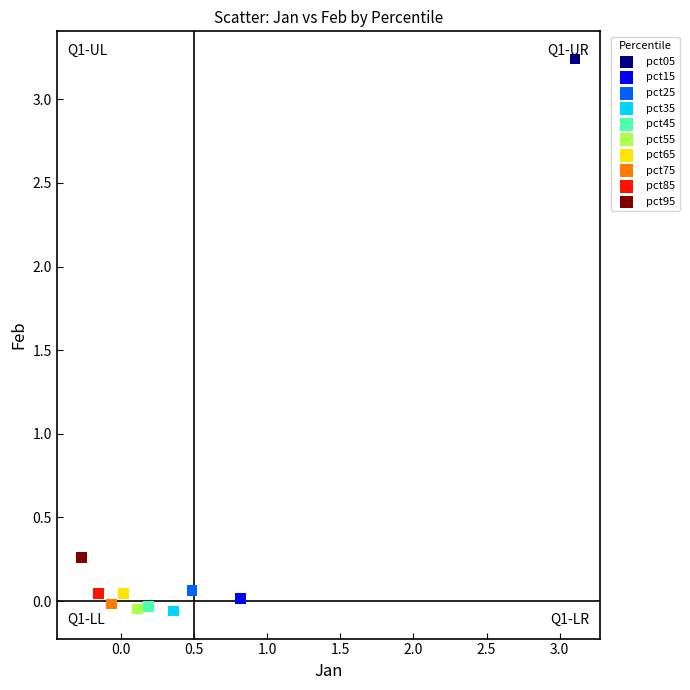

What are all the series names shown in the legend?

pct05, pct15, pct25, pct35, pct45, pct55, pct65, pct75, pct85, pct95